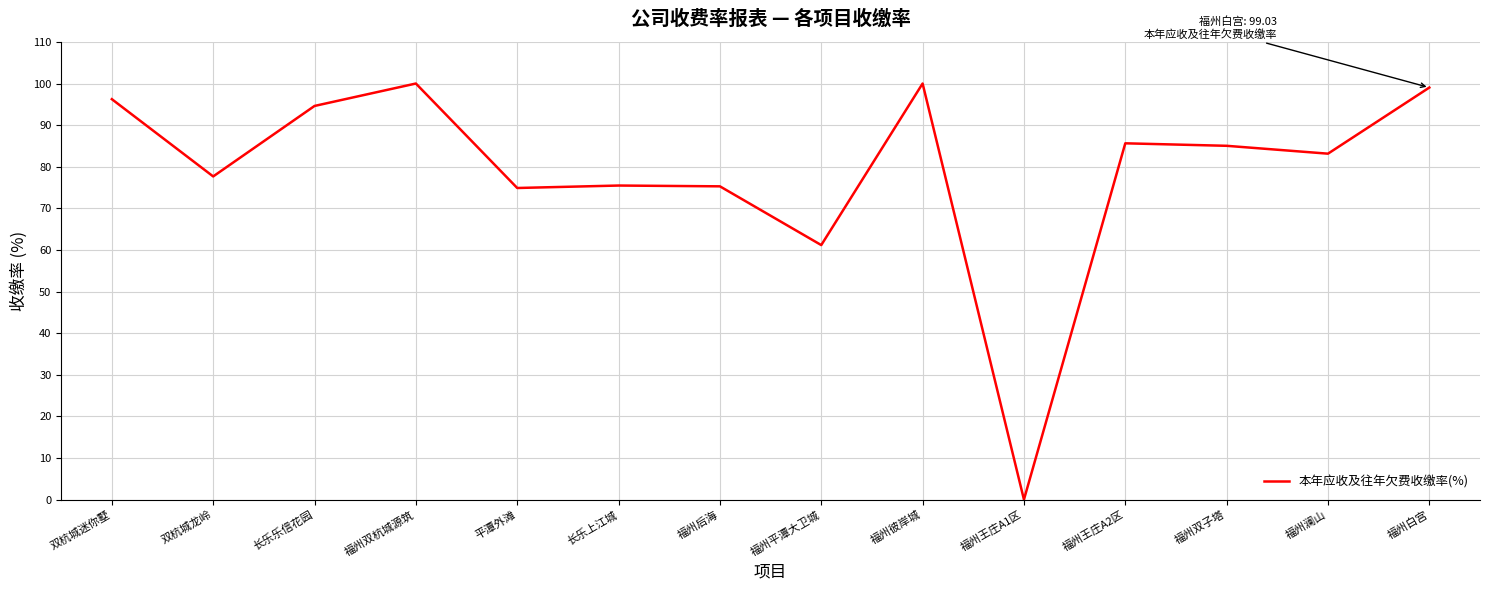

Is it true that the value at 平潭外滩 is 74.9?

True